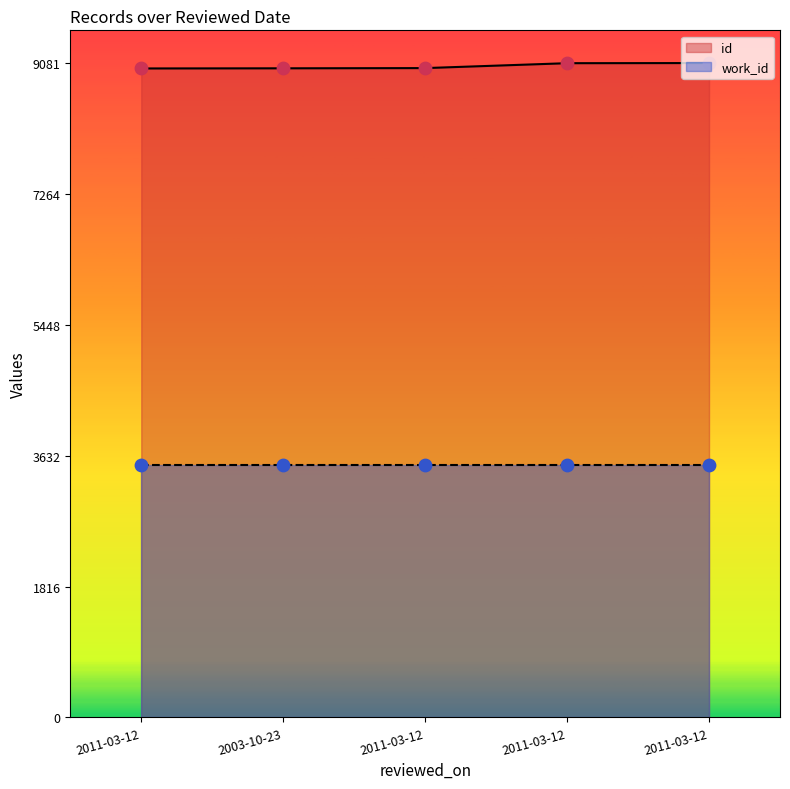

What is the change in value from 2003-10-23 to 2011-03-12?

+71